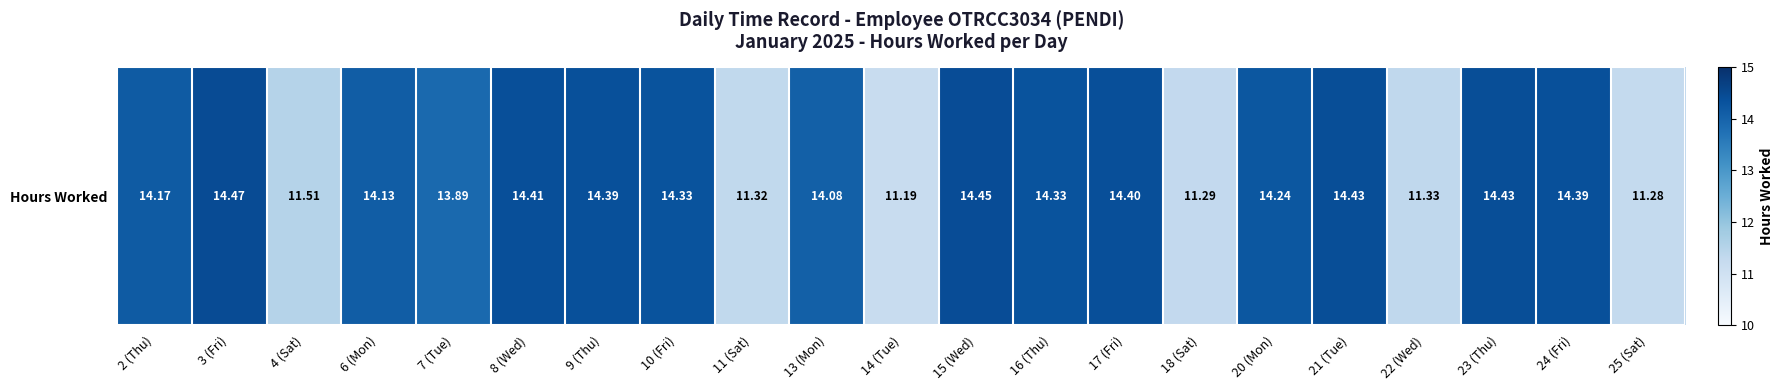

Reading left to right, transcribe all the data shown in this chart.

14.2	14.5	11.5	14.1	13.9	14.4	14.4	14.3	11.3	14.1	11.2	14.4	14.3	14.4	11.3	14.2	14.4	11.3	14.4	14.4	11.3